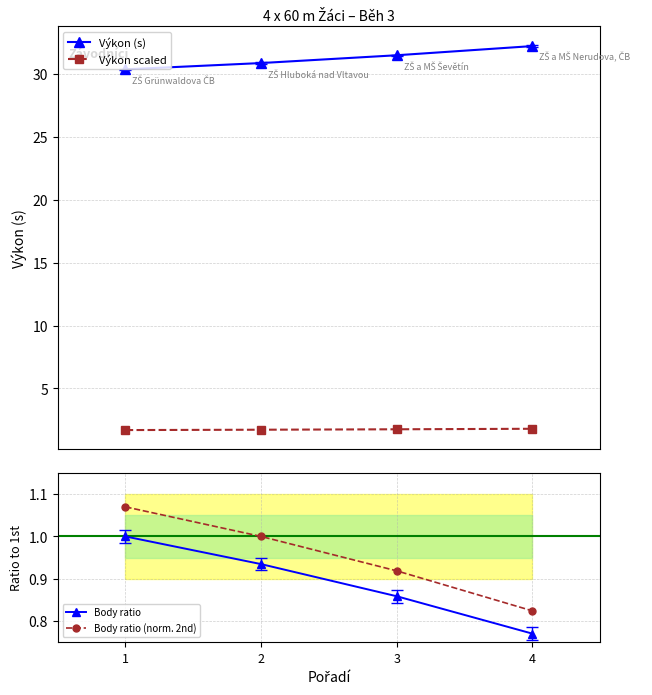

Which series has the widest spread of values?

Výkon (s)